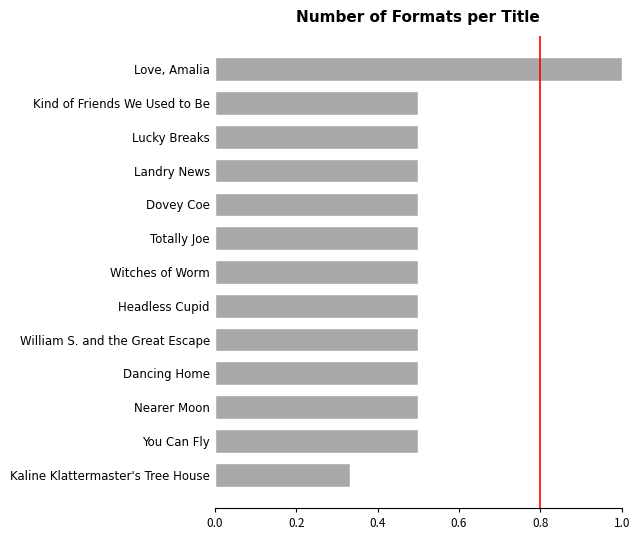

Count the number of data series in this chart.

1